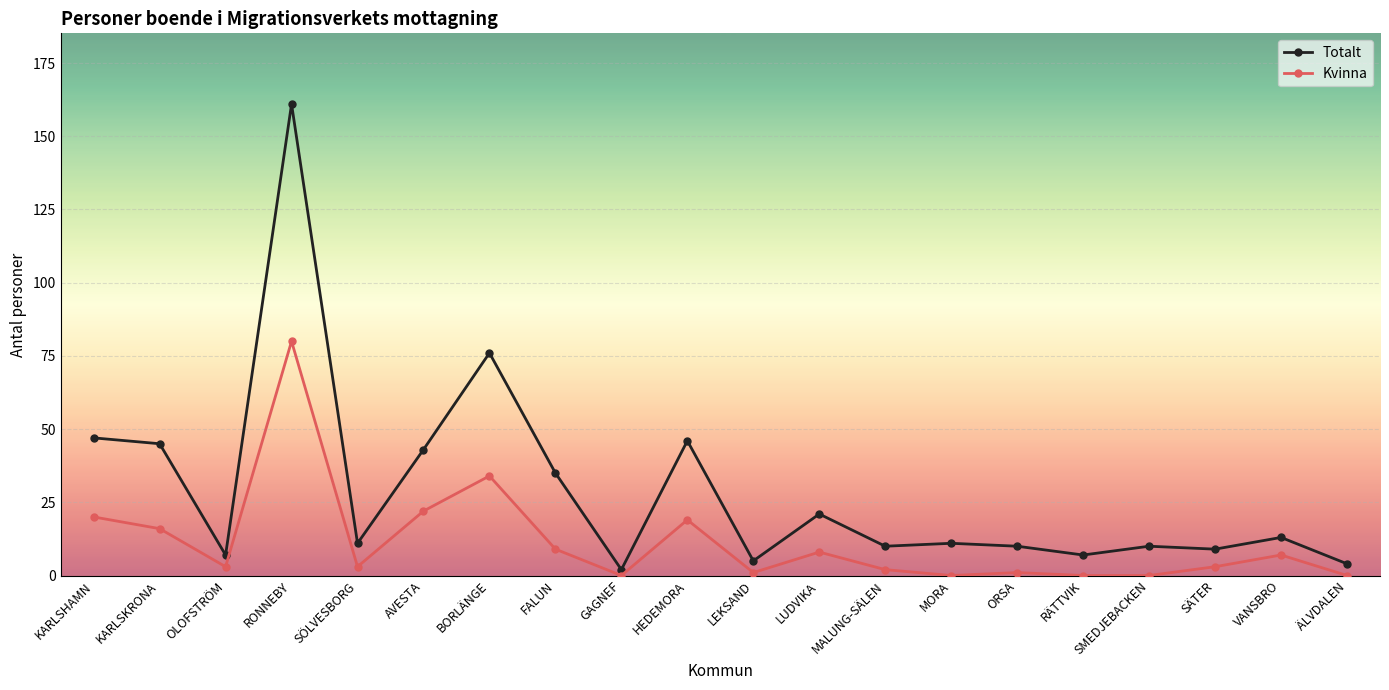

Reading left to right, transcribe all the data shown in this chart.

Totalt: 47	45	7	161	11	43	76	35	2	46	5	21	10	11	10	7	10	9	13	4
Kvinna: 20	16	3	80	3	22	34	9	0	19	1	8	2	0	1	0	0	3	7	0